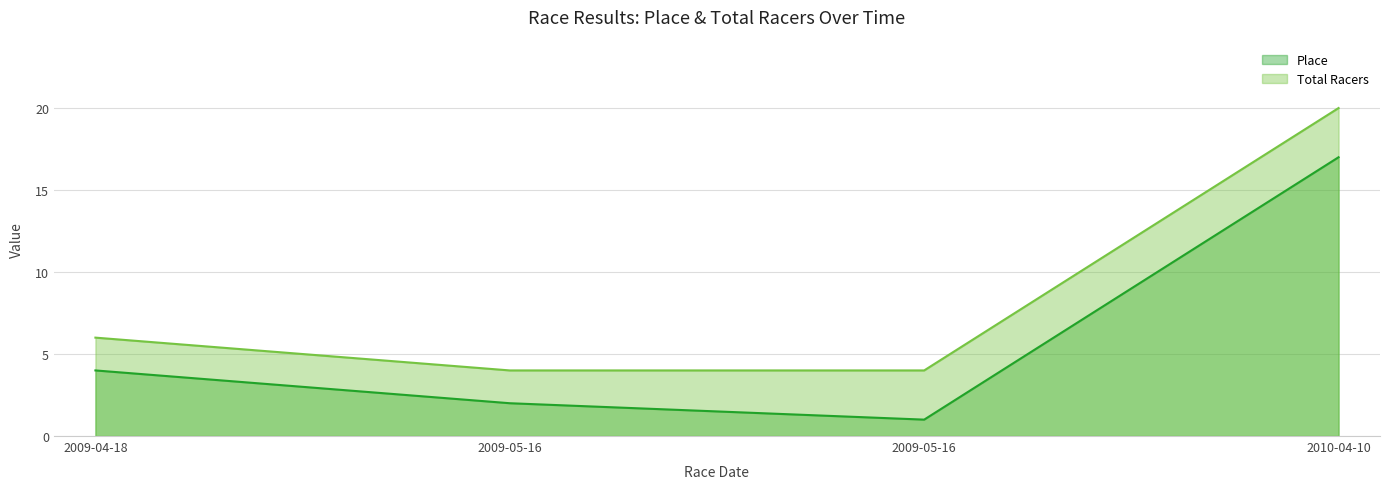

Where does the Place series first go above 4?

2010-04-10